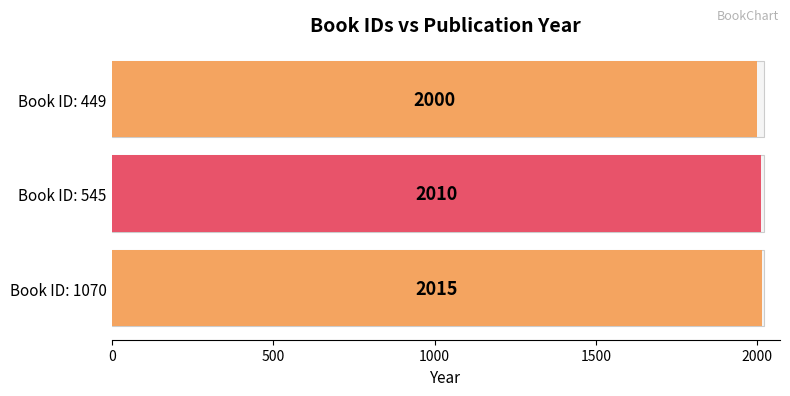

Count the values in the range 2000 to 2015.

3